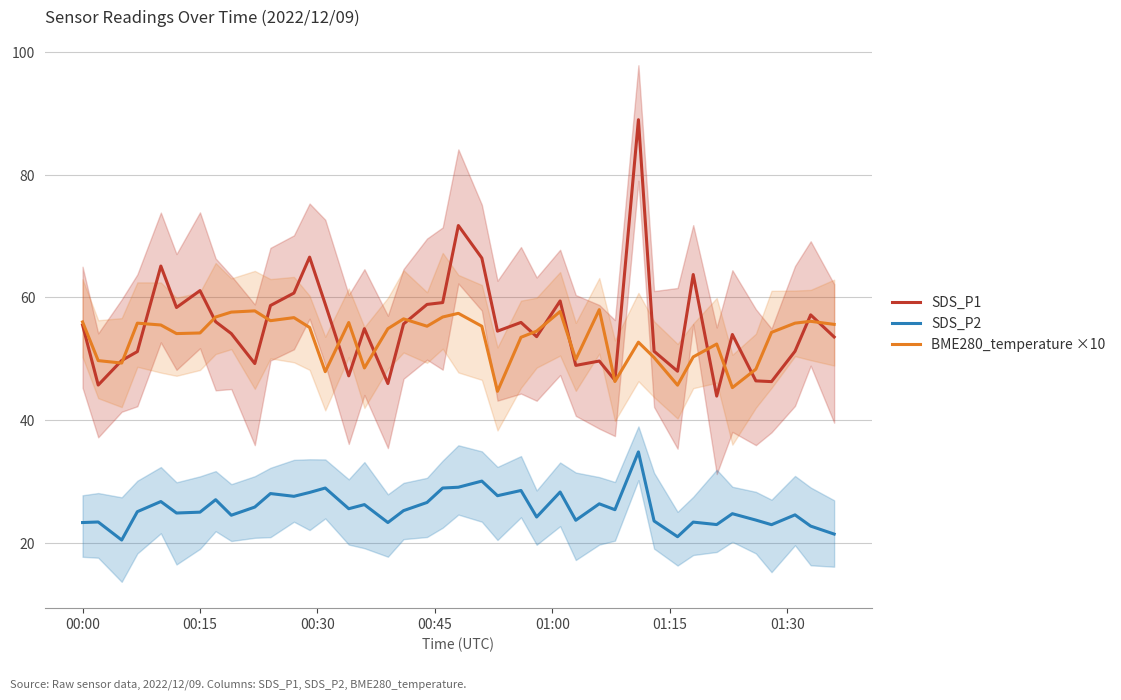

Which series has the largest total across all categories?

SDS_P1